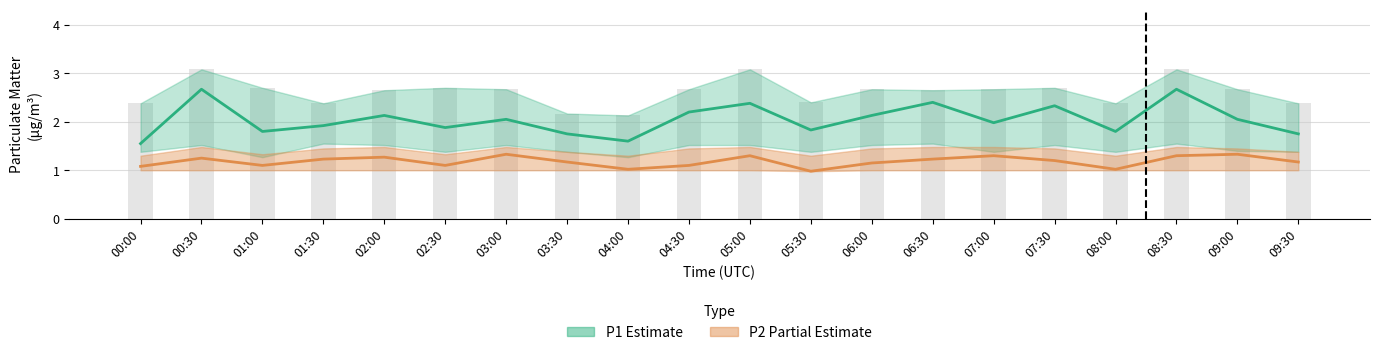

Are the bars horizontal?

No